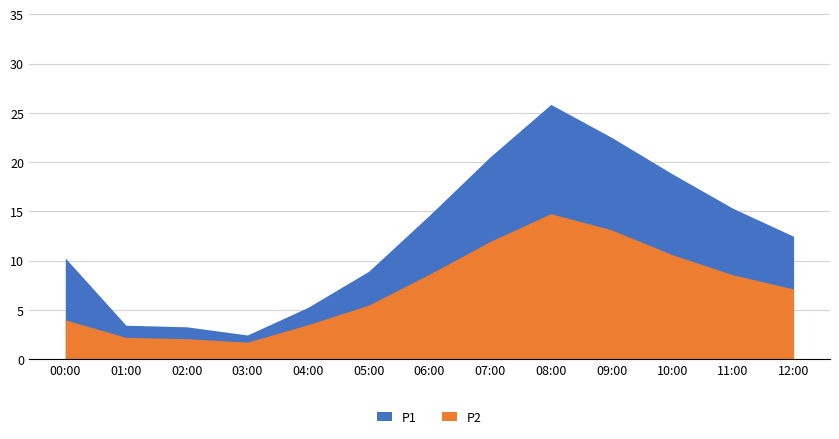

What position from the left is 01:00?

2